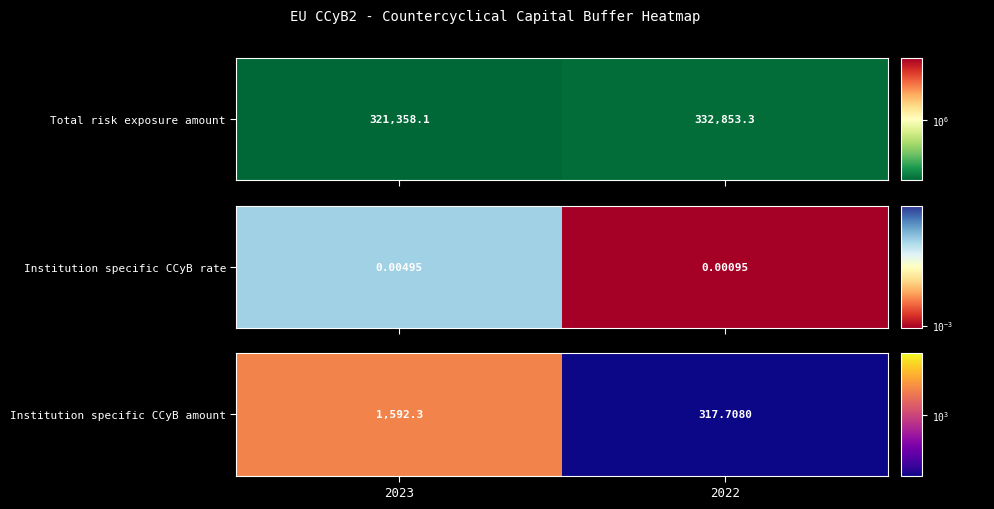

True or false: the data shows 317.7 at 2022.

True